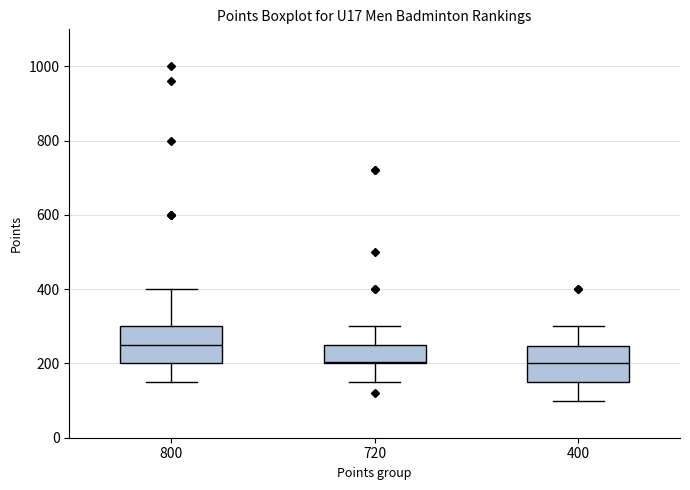

Where does the upper whisker of the box at x = 720 end on the y-axis? The values are not printed on the chart, so give them approximately, as read against the axis.

300